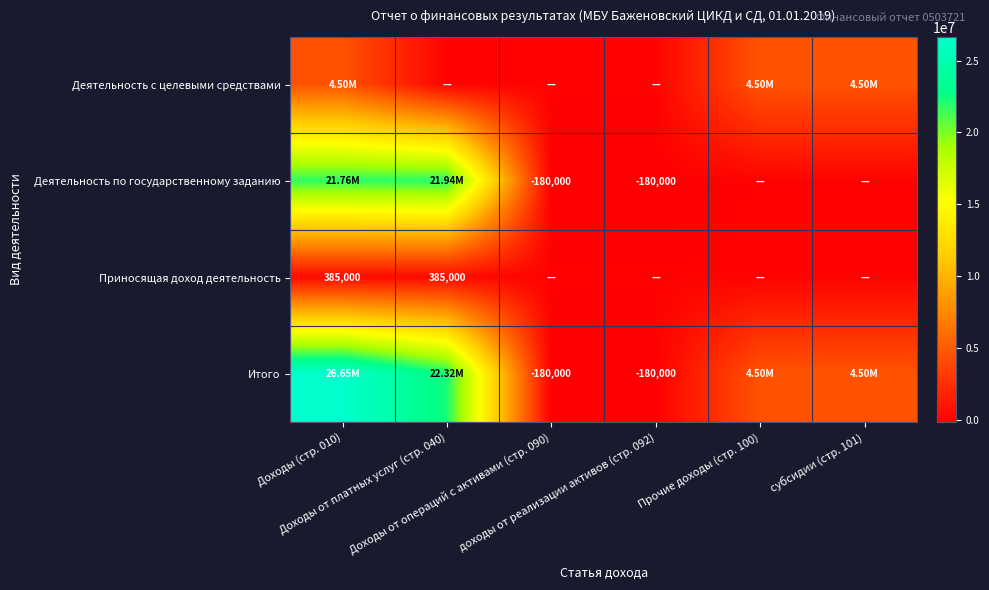

What is the difference between the second highest and minimum values in the Деятельность по государственному заданию series?

21938302.0